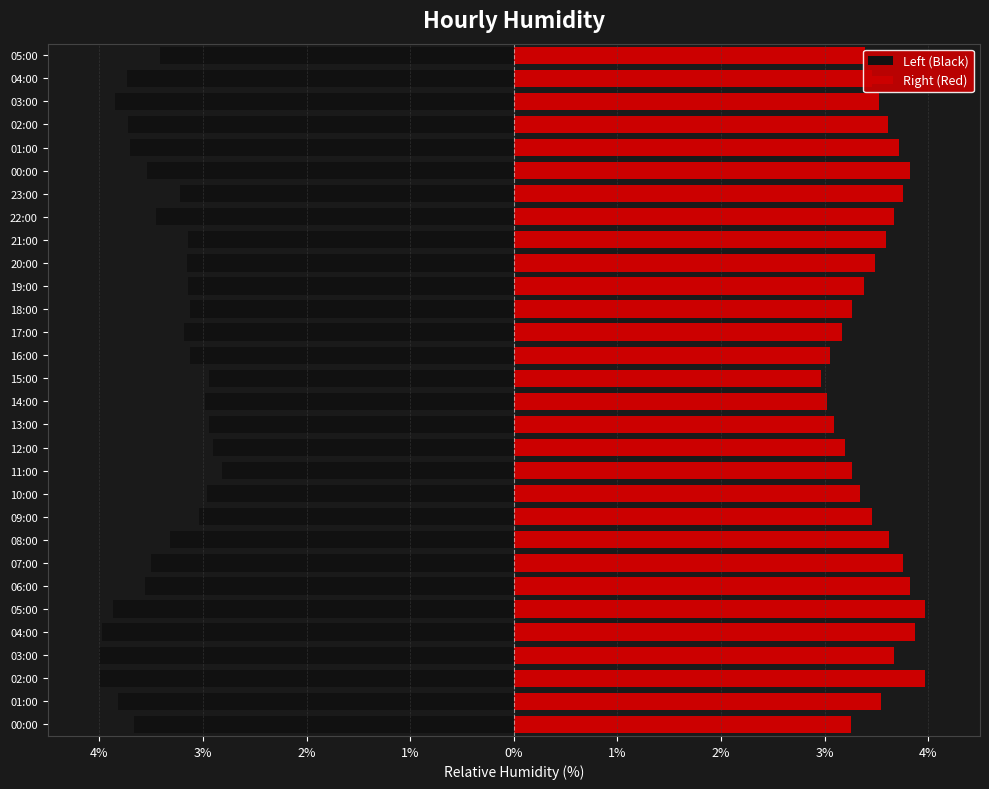

What is the average value of the Left (Black) series?

-3.4